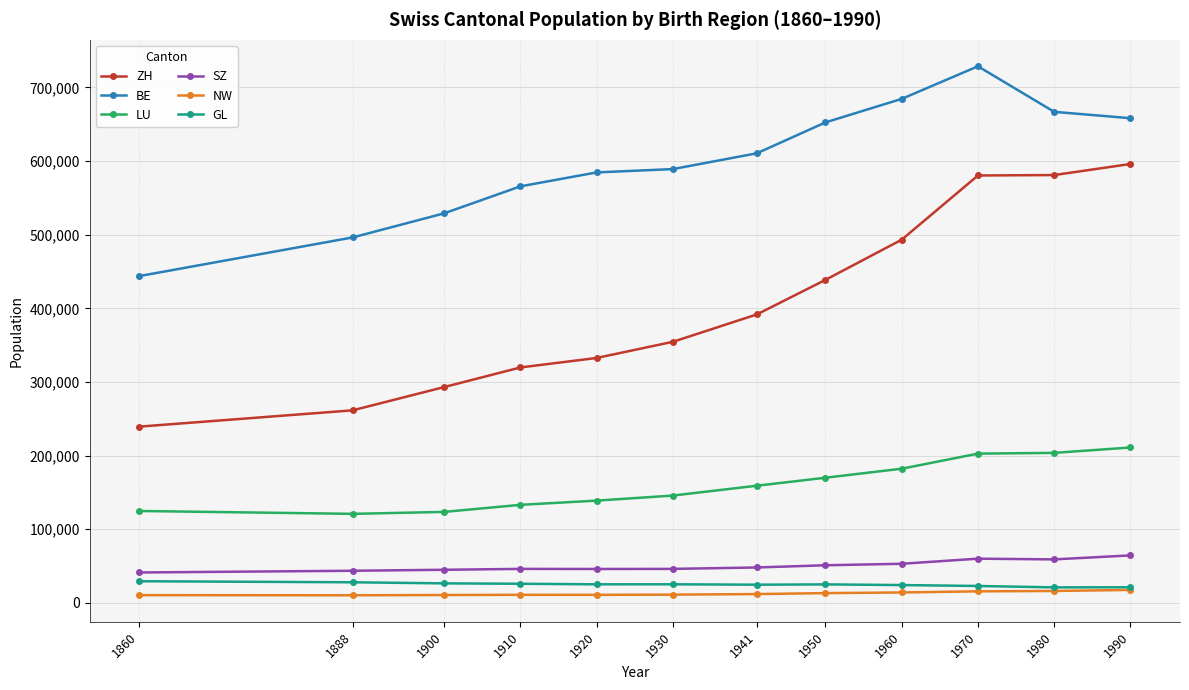

Which series has the largest range (max minus min)?

ZH